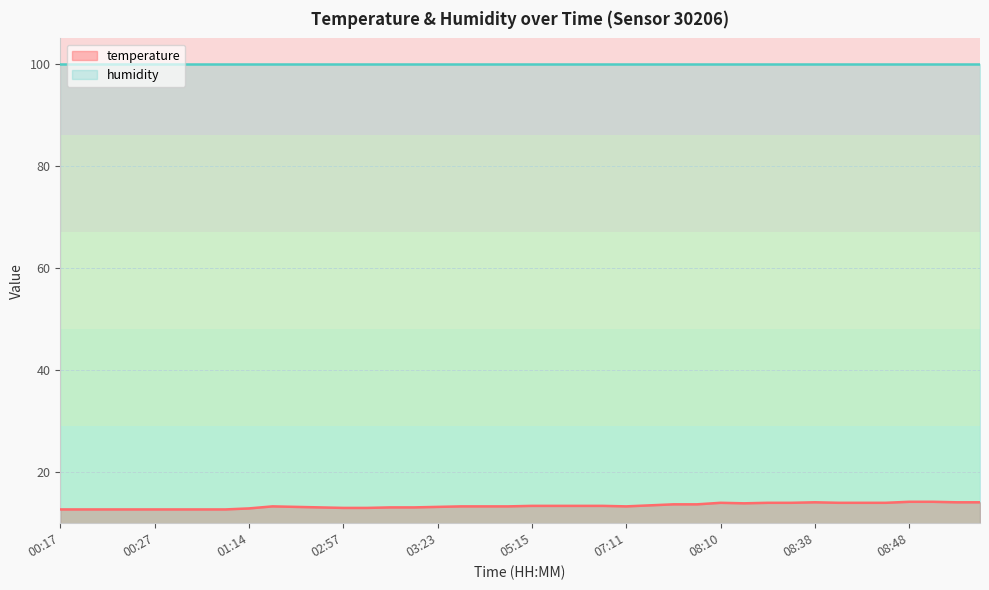

Reading left to right, extract all data points from this chart.

12.7	12.7	12.7	12.7	12.7	12.7	12.7	12.7	12.9	13.3	13.2	13.1	13.0	13.0	13.1	13.1	13.2	13.3	13.3	13.3	13.4	13.4	13.4	13.4	13.3	13.5	13.7	13.7	14.0	13.9	14.0	14.0	14.1	14.0	14.0	14.0	14.2	14.2	14.1	14.1